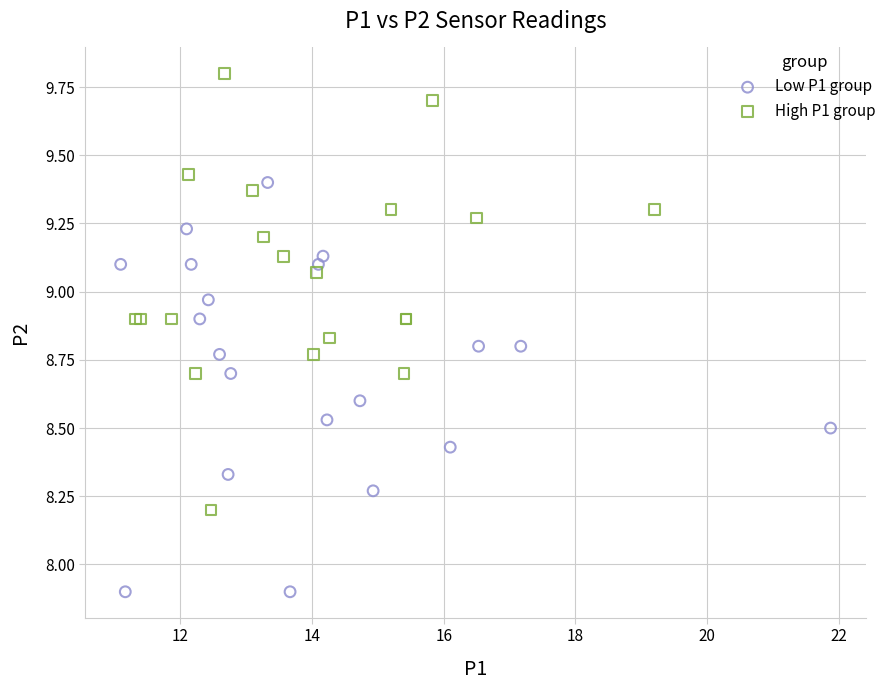

Which series reaches the maximum Y coordinate?

High P1 group